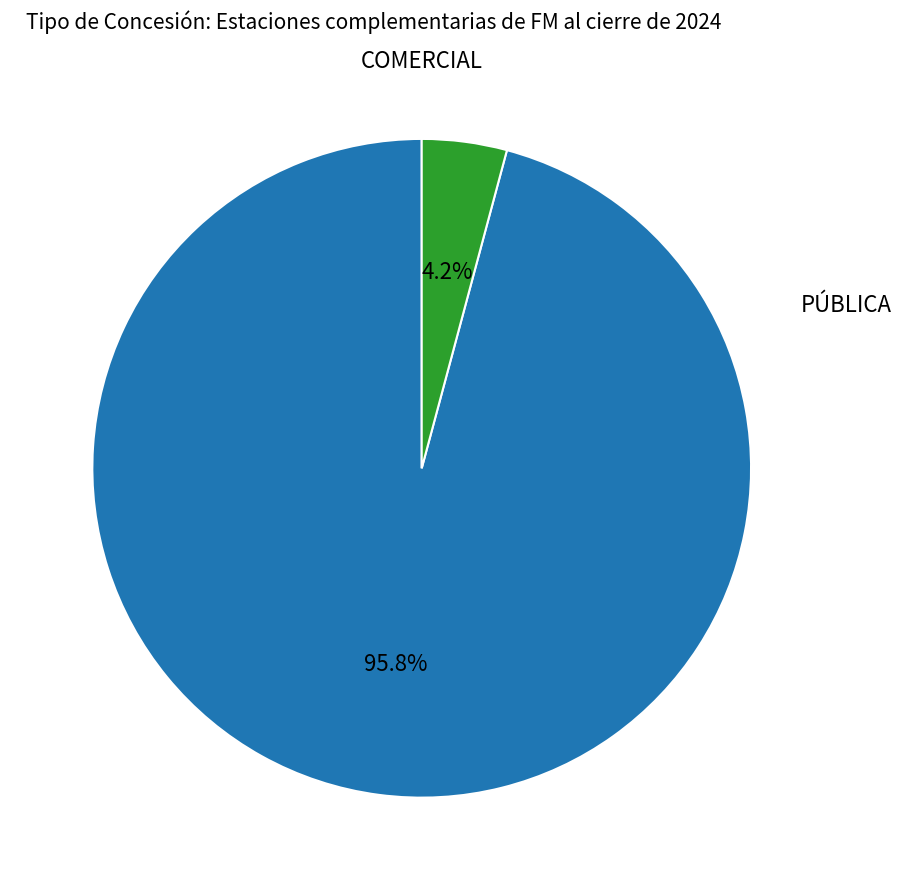

What percentage is the COMERCIAL slice, to the nearest percent?

96%